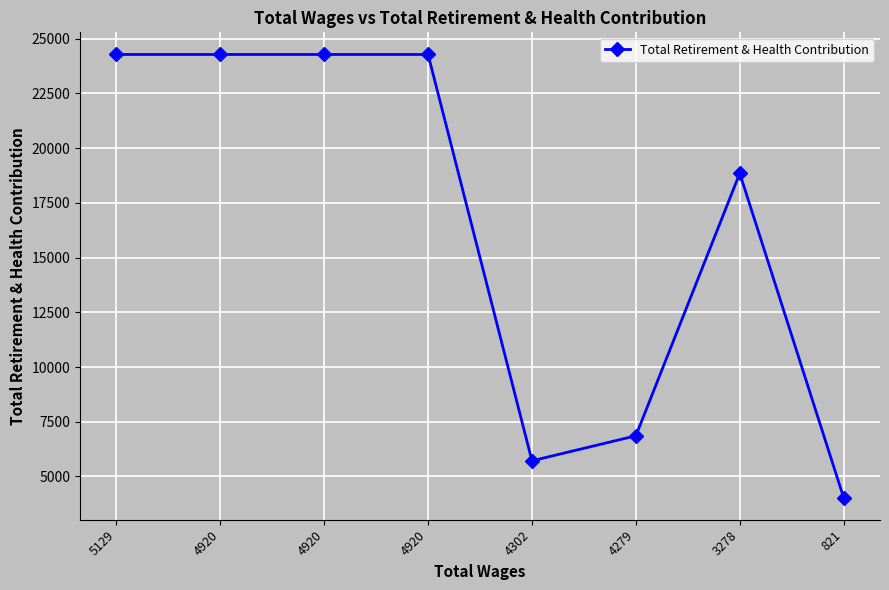

The value at 4279 is 12057. True or false?

False